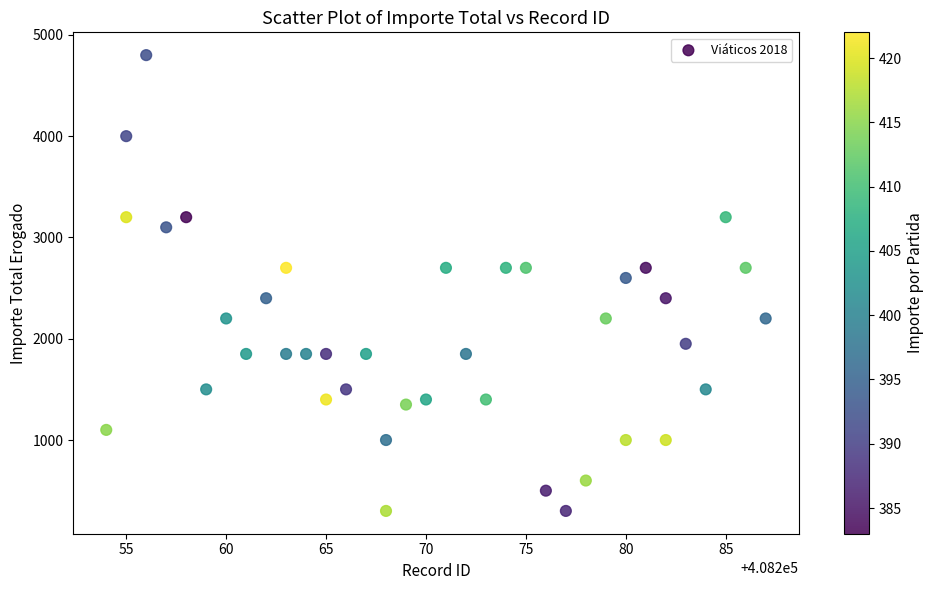

What Y value in the scatter plot is closest to 2550?

2600